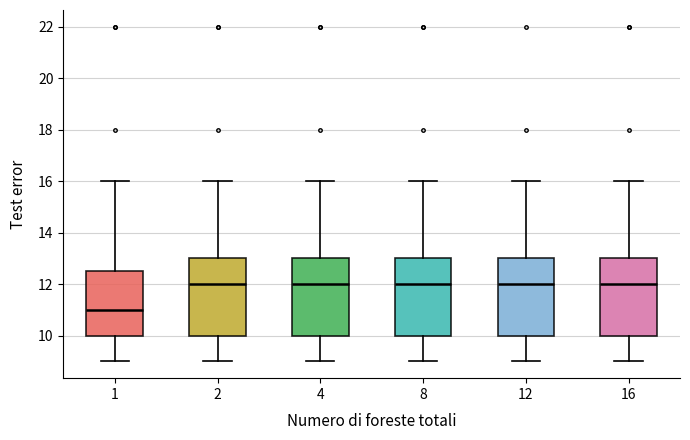

Which box has the lowest median line?

1